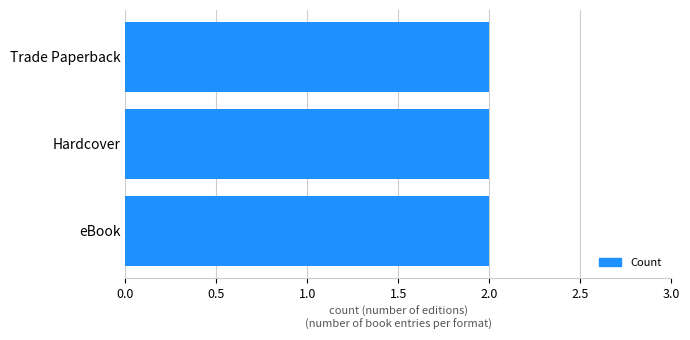

Between eBook and Trade Paperback, which is larger?

Trade Paperback